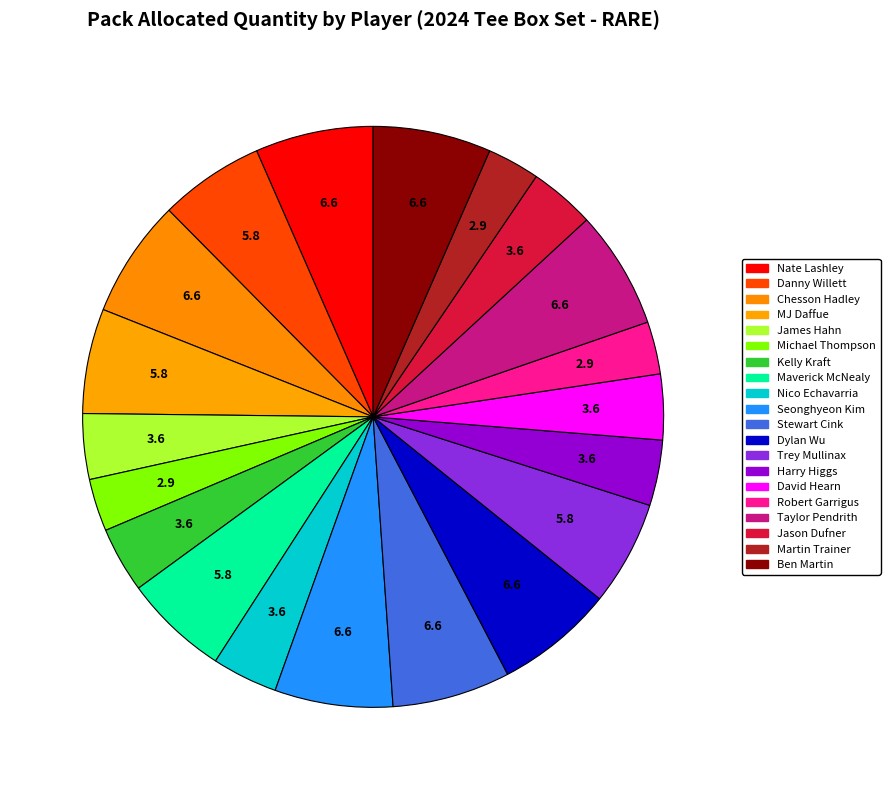

Between MJ Daffue and Stewart Cink, which is larger?

Stewart Cink